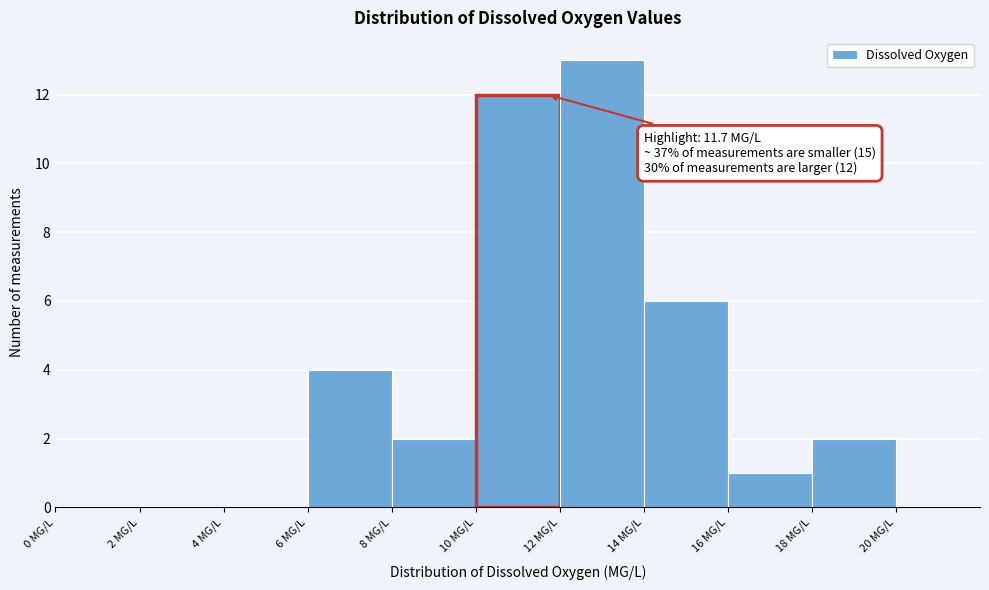

Which range on the x-axis has the tallest bar?

12 to 14